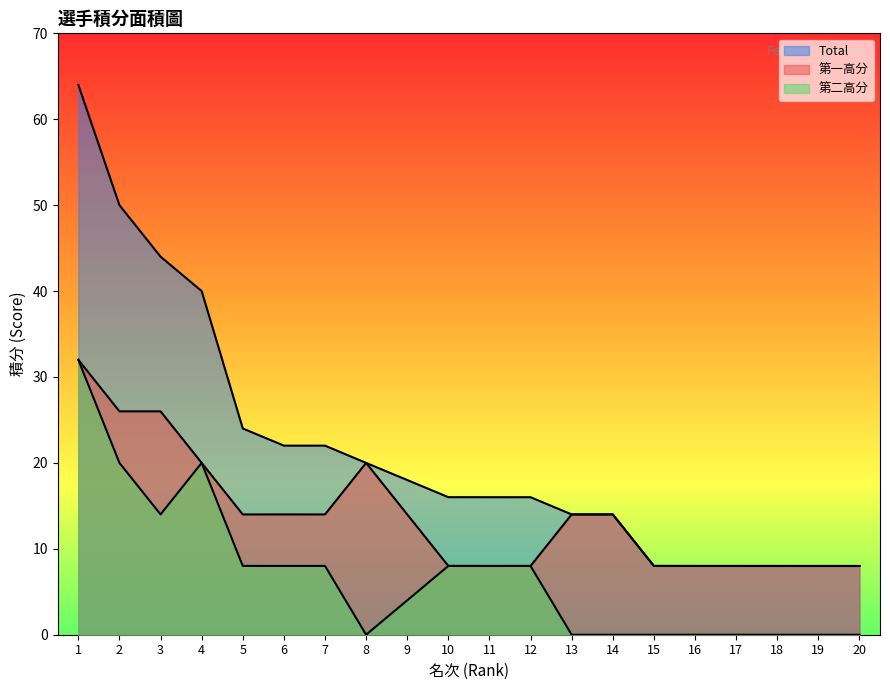

Between 1 and 5, which is larger?

1